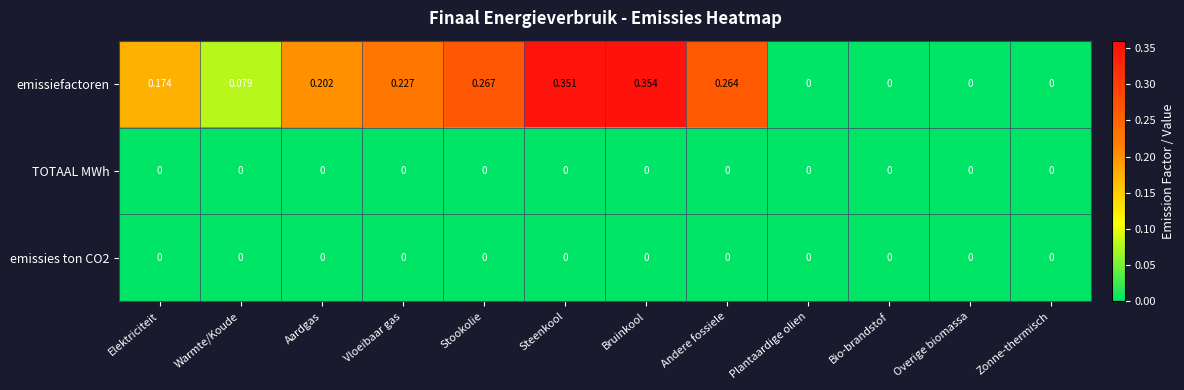

At which category does the chart reach its peak across all series?

Bruinkool